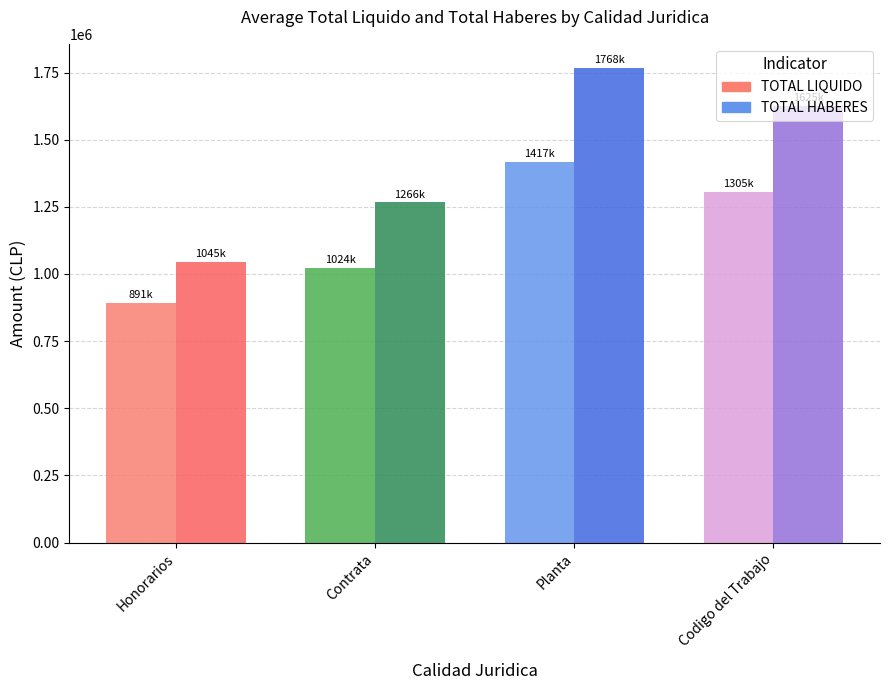

Reading left to right, list all the values displayed in this chart.

TOTAL LIQUIDO: Honorarios=891828.8	Contrata=1024021.7	Planta=1417143.3	Codigo del Trabajo=1305629.0
TOTAL HABERES: Honorarios=1045078.1	Contrata=1266272.0	Planta=1768450.7	Codigo del Trabajo=1625000.0